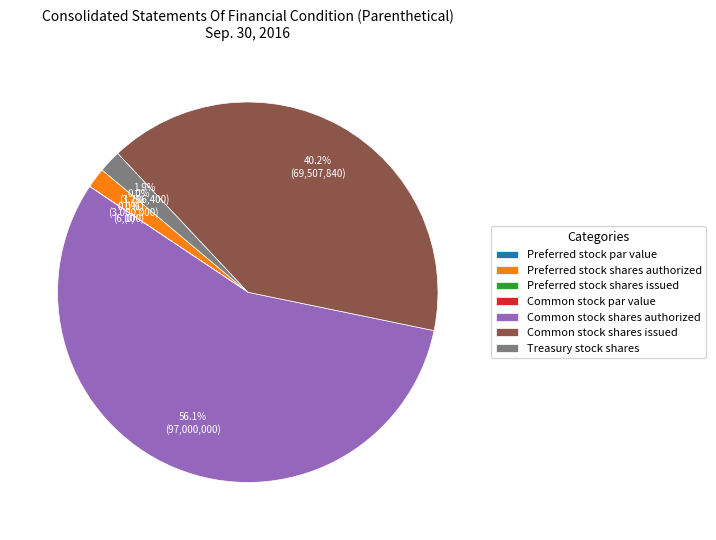

What percentage is the Common stock shares authorized slice, to the nearest percent?

56%